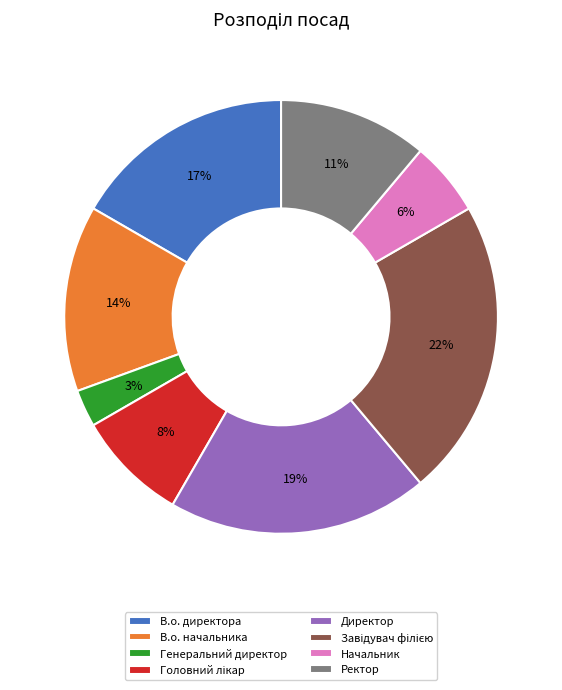

Which slice is the smallest?

Генеральний директор